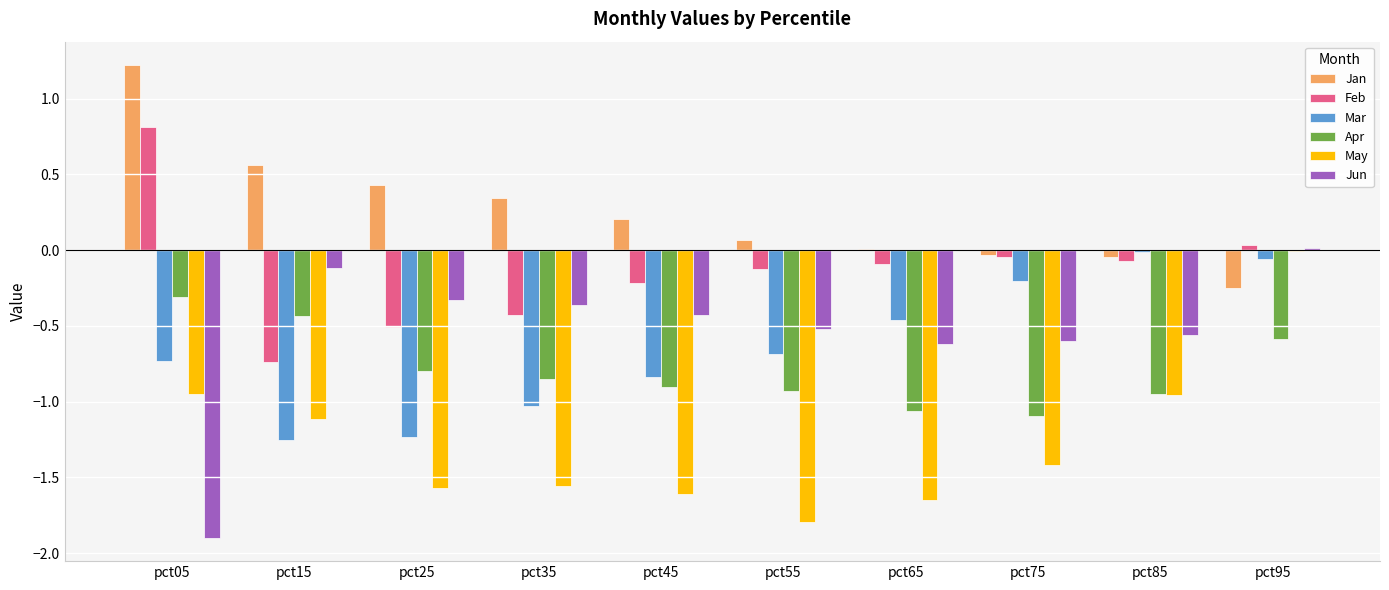

The value of Mar at pct25 is -0.3. True or false?

False